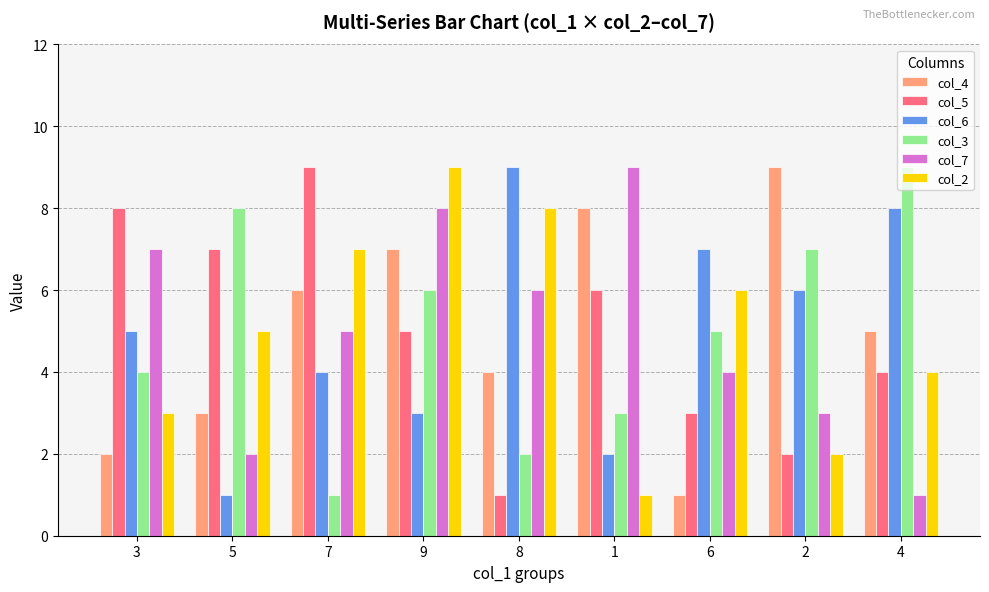

What are all the series names shown in the legend?

col_4, col_5, col_6, col_3, col_7, col_2